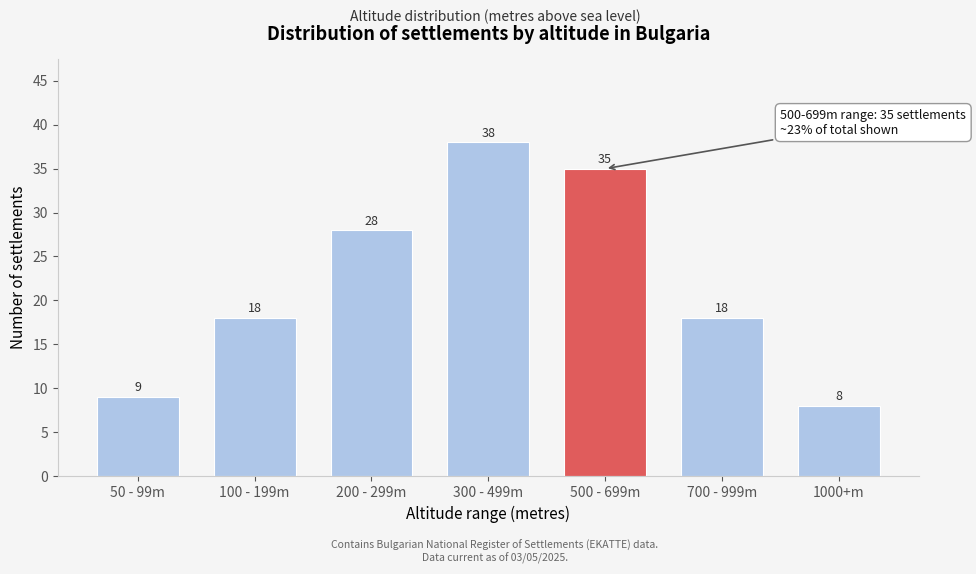

Reading left to right, transcribe all the data shown in this chart.

50 - 99m=9	100 - 199m=18	200 - 299m=28	300 - 499m=38	500 - 699m=35	700 - 999m=18	1000+m=8